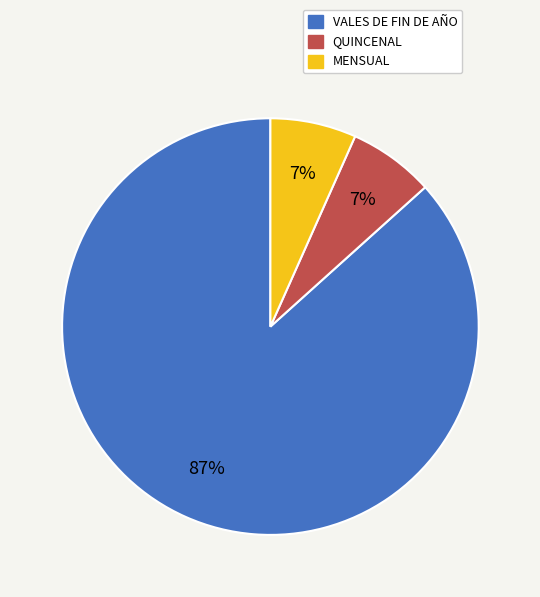

Does any single category account for the majority?

Yes